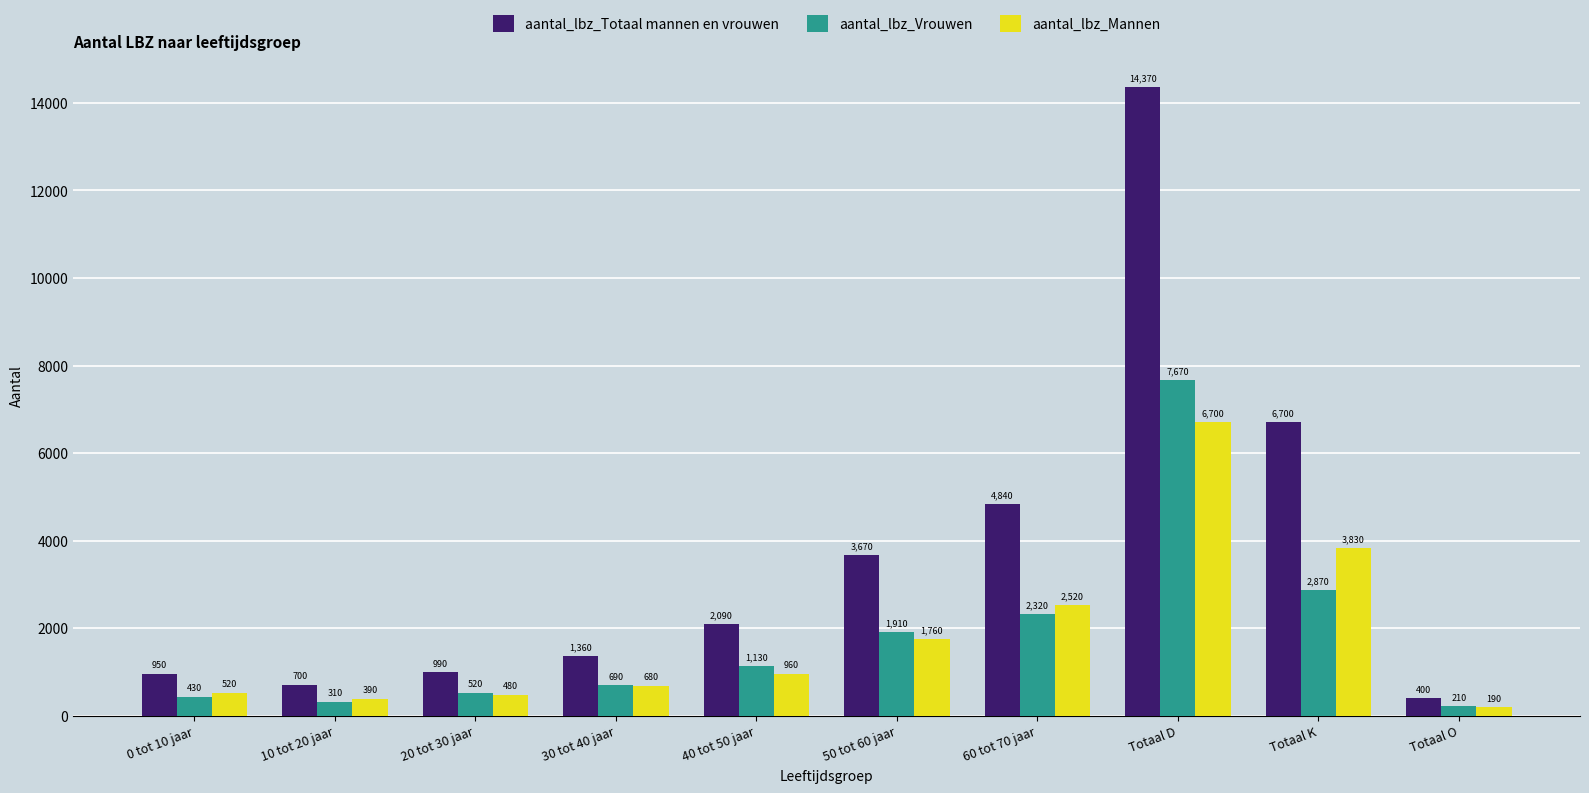

Reading left to right, transcribe all the data shown in this chart.

aantal_lbz_Totaal mannen en vrouwen: 950	700	990	1360	2090	3670	4840	14370	6700	400
aantal_lbz_Vrouwen: 430	310	520	690	1130	1910	2320	7670	2870	210
aantal_lbz_Mannen: 520	390	480	680	960	1760	2520	6700	3830	190